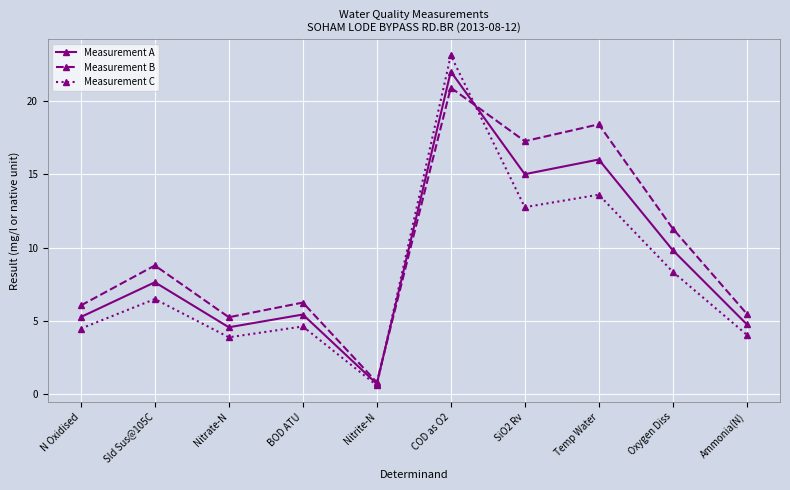

Is it true that Measurement A equals 2.4 at BOD ATU?

False